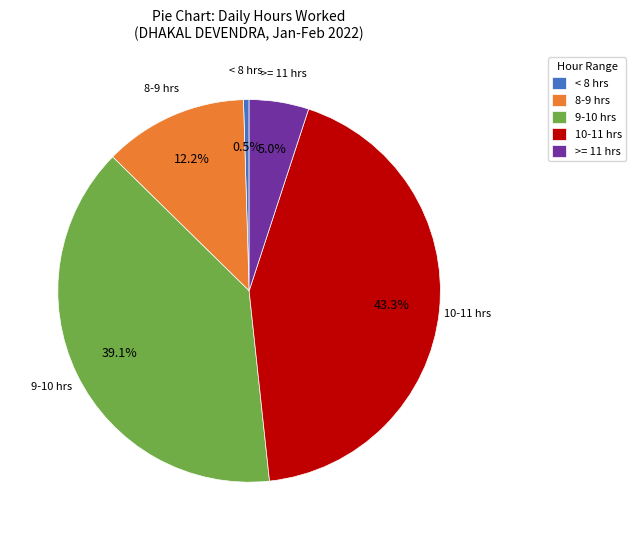

To the nearest percent, what is the difference between the largest and smallest slice percentages?

43%